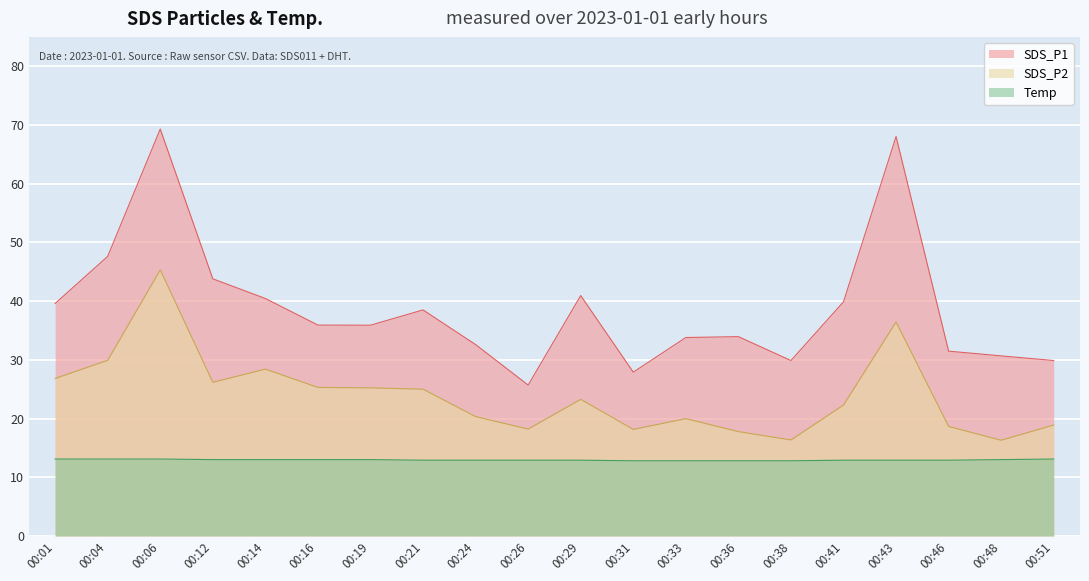

The Temp series shows 3.3 at 00:36. True or false?

False